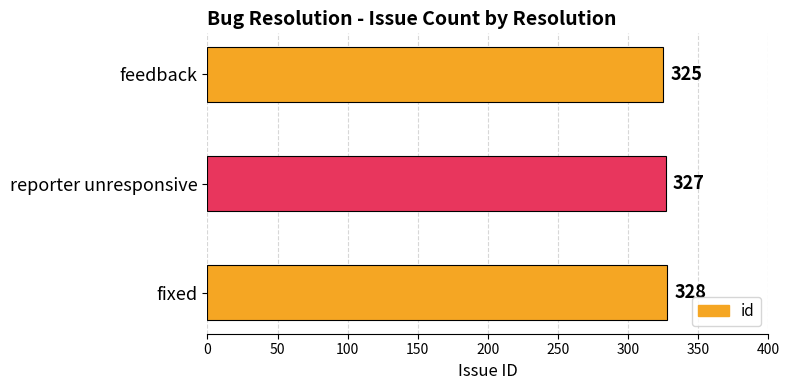

What is the average value?

327